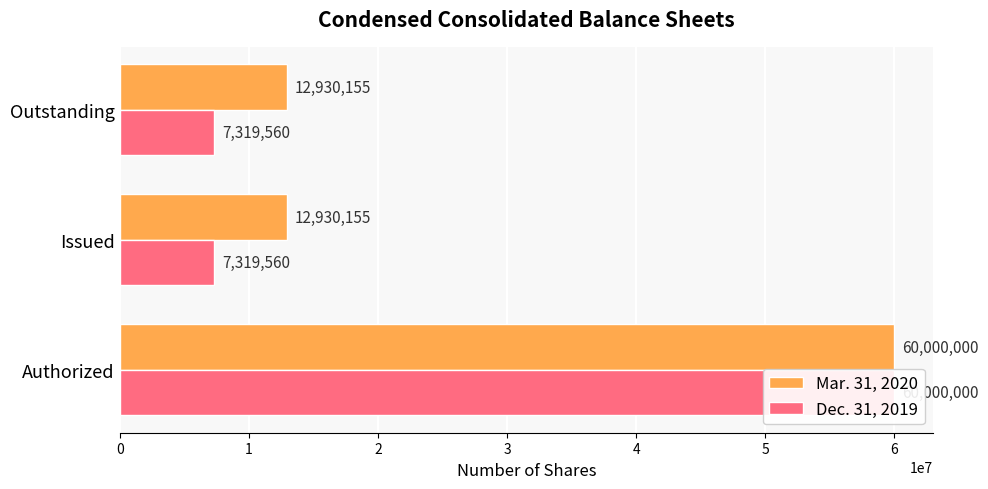

True or false: Dec. 31, 2019 has a value of 12333694 at Issued.

False